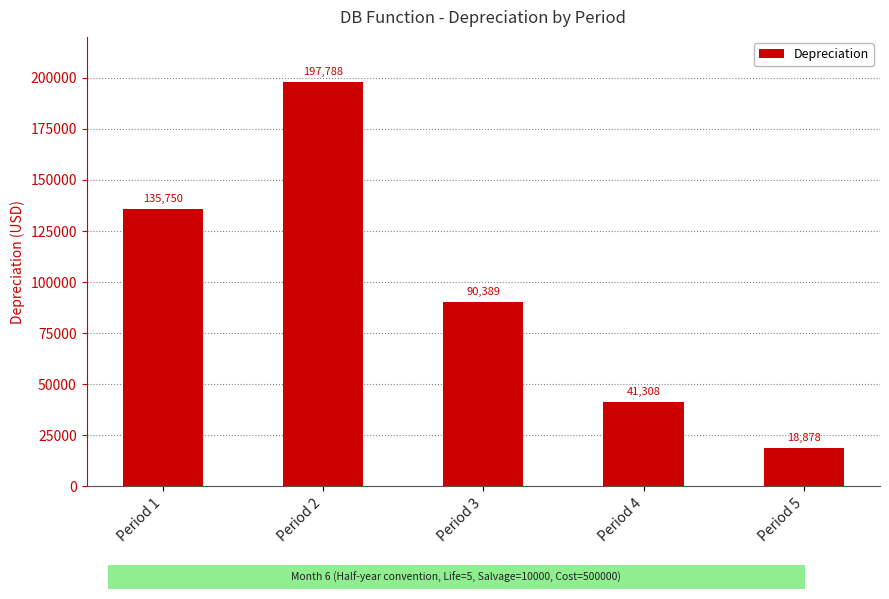

What is the value of the 4th bar from the left?

41307.8